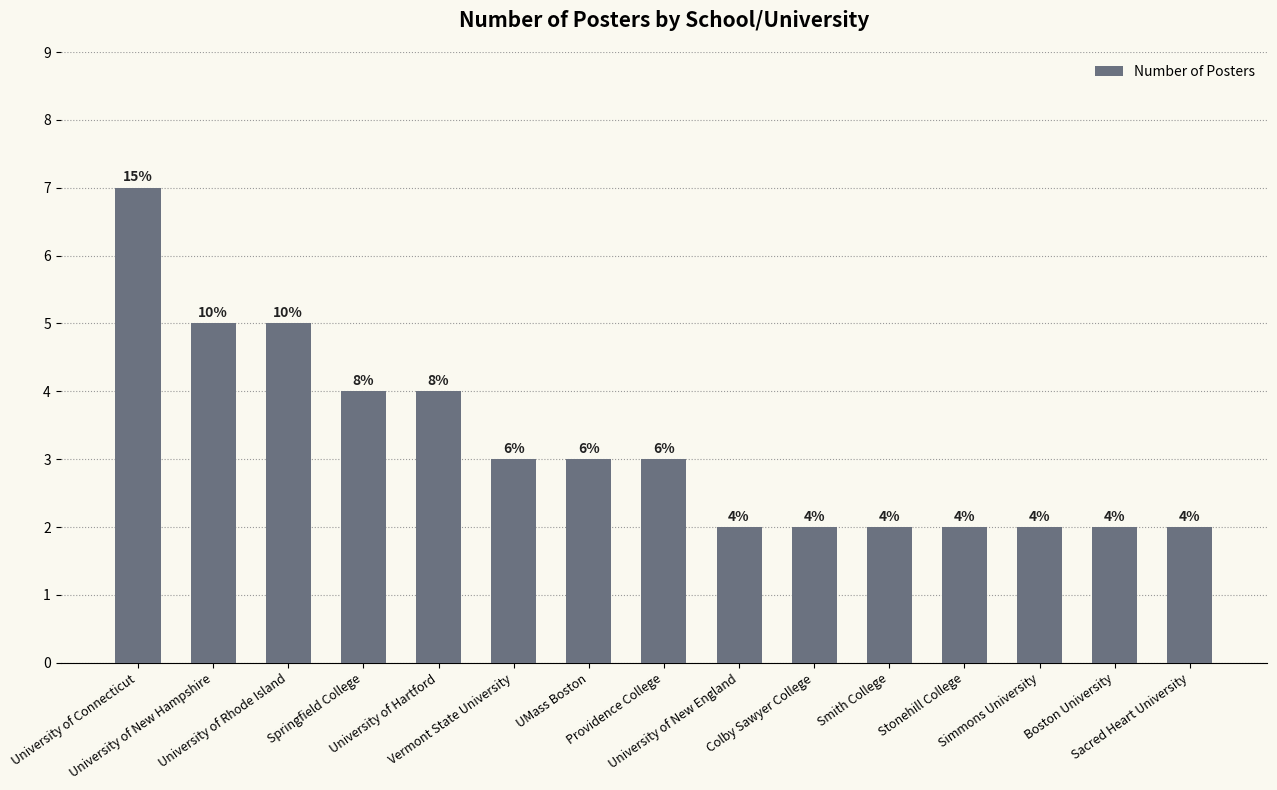

The value at University of Connecticut is 2. True or false?

False